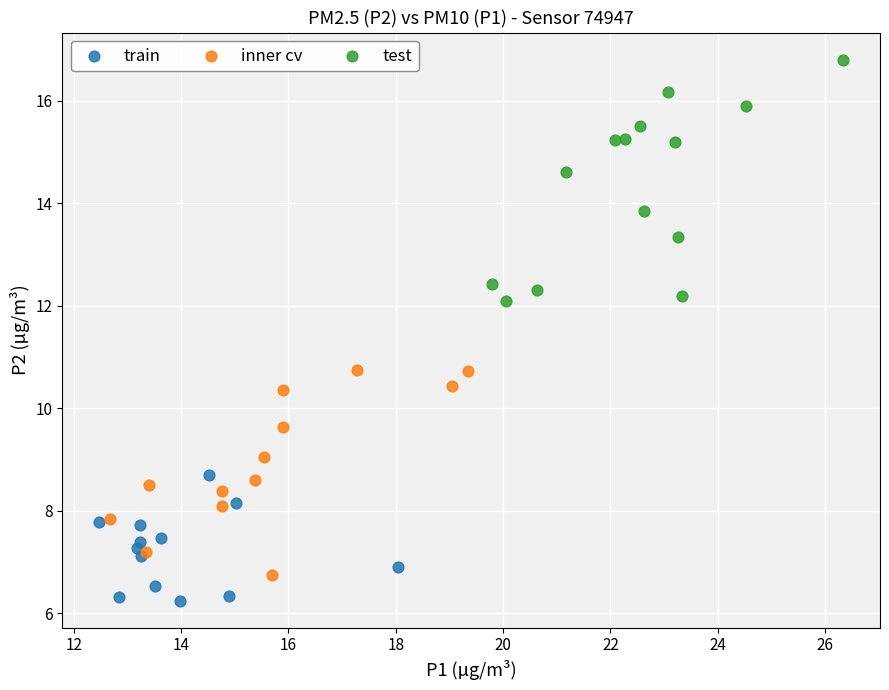

Which series has the largest Y range (max minus min)?

test